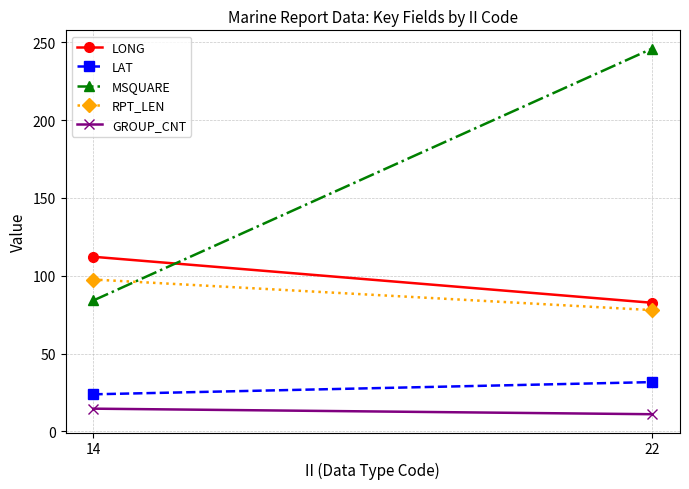

Which series changed the most between 14 and 22?

MSQUARE